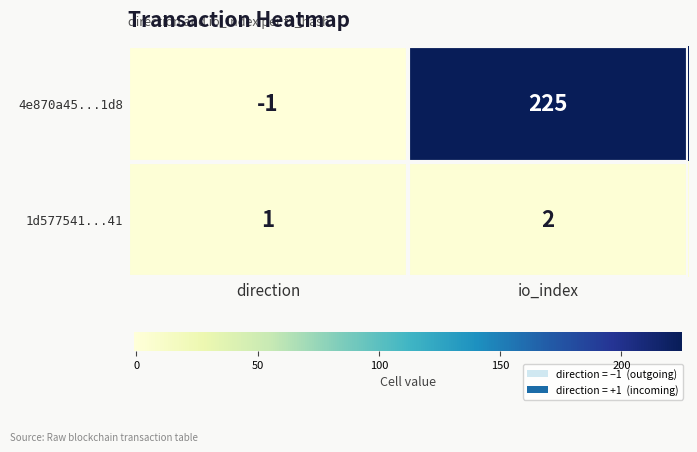

At which category does the chart reach its minimum across all series?

direction